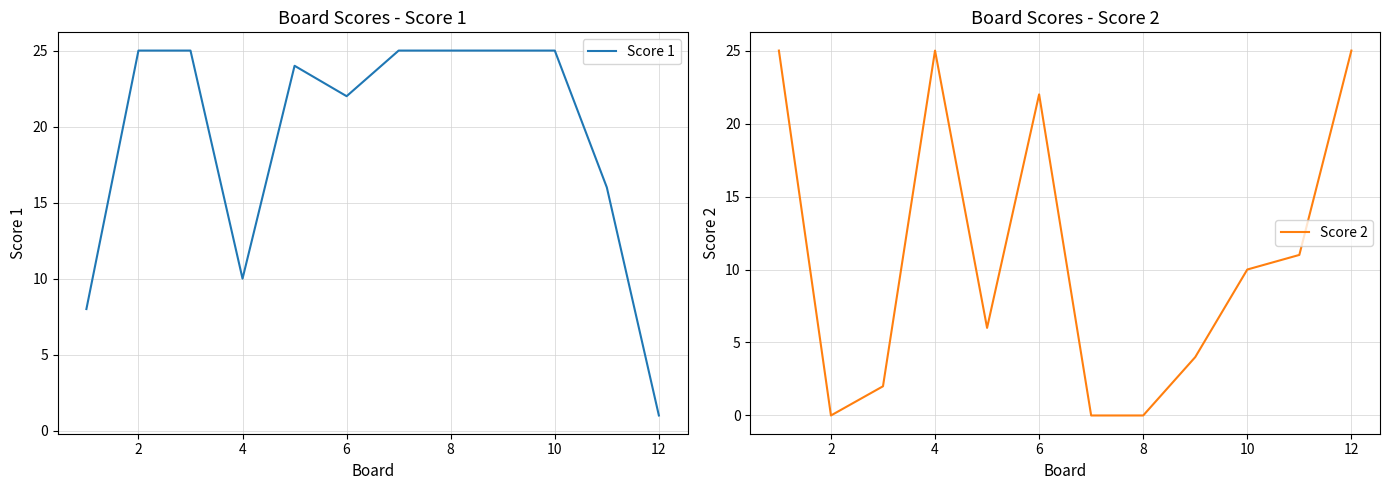

What is the average value of the Score 2 series?

11